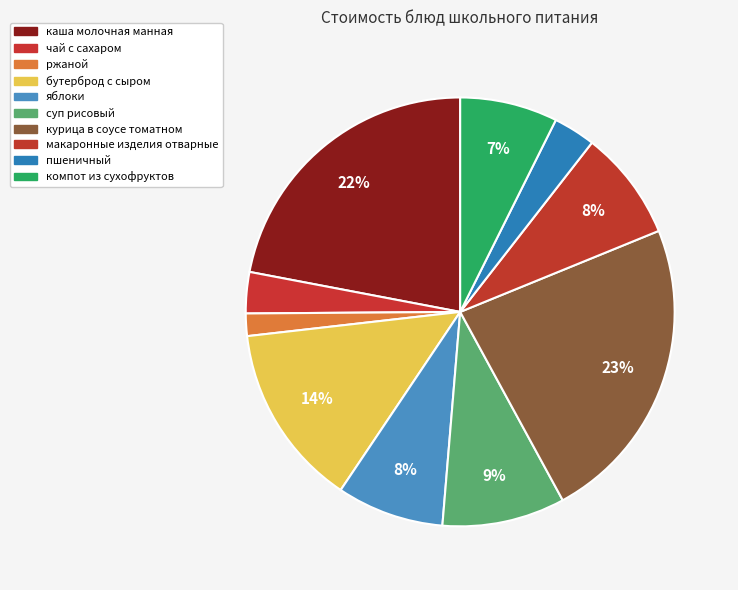

How many segments does this pie chart have?

10